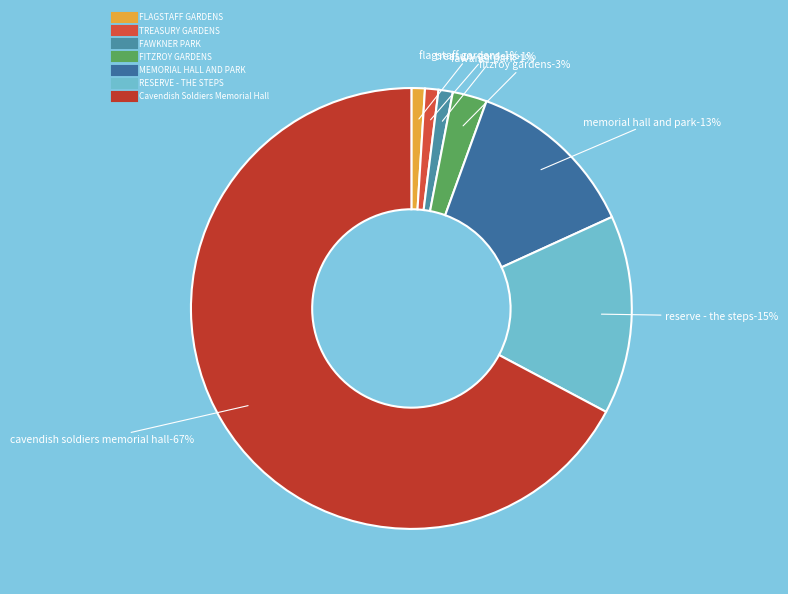

Rank the categories by value from highest to lowest.

Cavendish Soldiers Memorial Hall, RESERVE - THE STEPS, MEMORIAL HALL AND PARK, FITZROY GARDENS, FAWKNER PARK, TREASURY GARDENS, FLAGSTAFF GARDENS